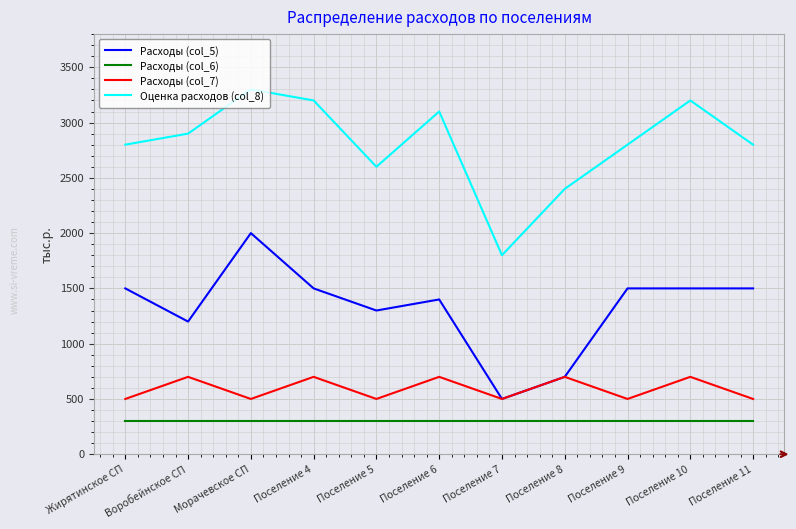

What is the difference between the highest and lowest values at Воробейнское СП?

2600